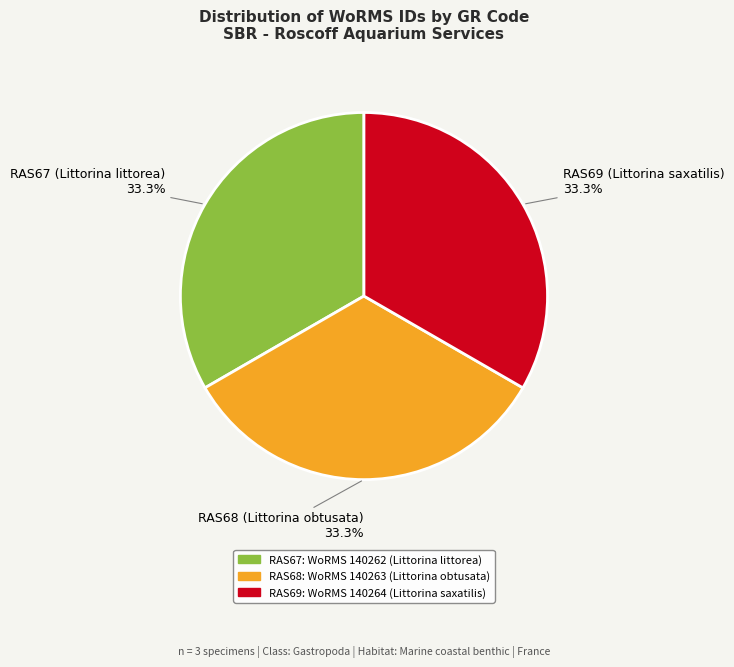

Does any single category account for the majority?

No